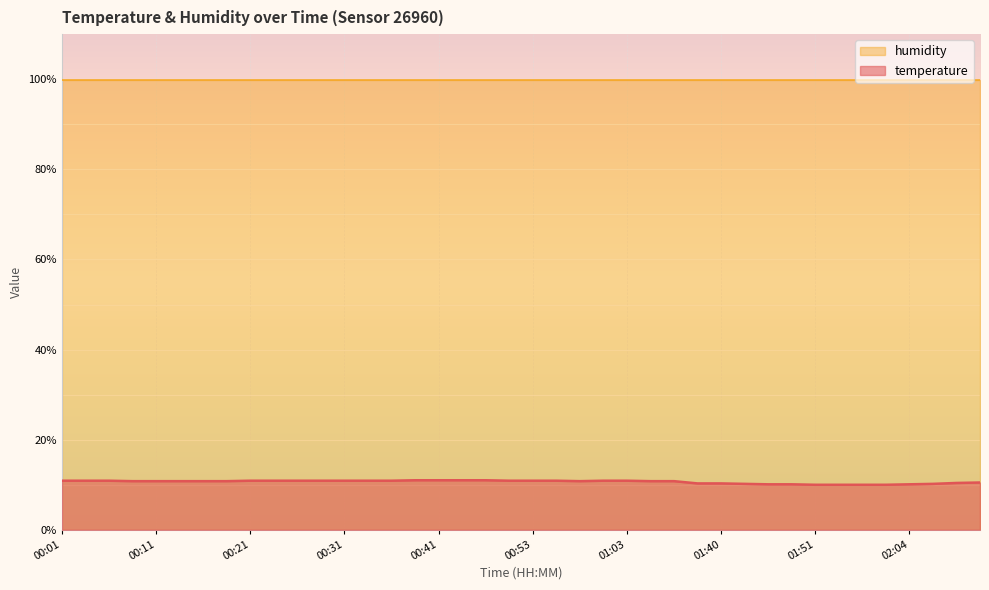

Rank the categories by value from highest to lowest.

00:38, 00:41, 00:43, 00:48, 00:01, 00:04, 00:06, 00:21, 00:24, 00:26, 00:28, 00:31, 00:33, 00:36, 00:51, 00:53, 00:56, 01:01, 01:03, 00:09, 00:11, 00:14, 00:16, 00:19, 00:58, 01:17, 01:20, 02:15, 02:12, 01:37, 01:40, 01:43, 02:07, 01:45, 01:48, 02:04, 01:51, 01:53, 01:56, 02:01